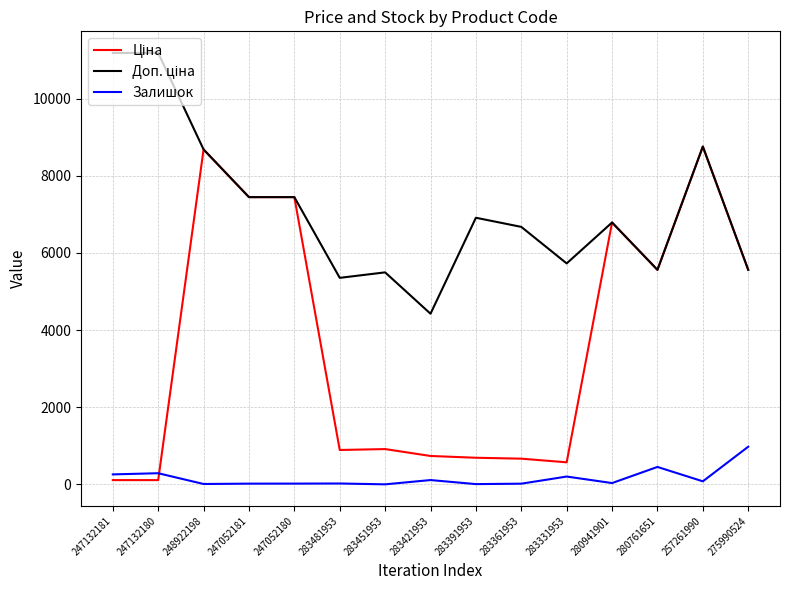

What is the maximum value shown in the chart?

11182.0